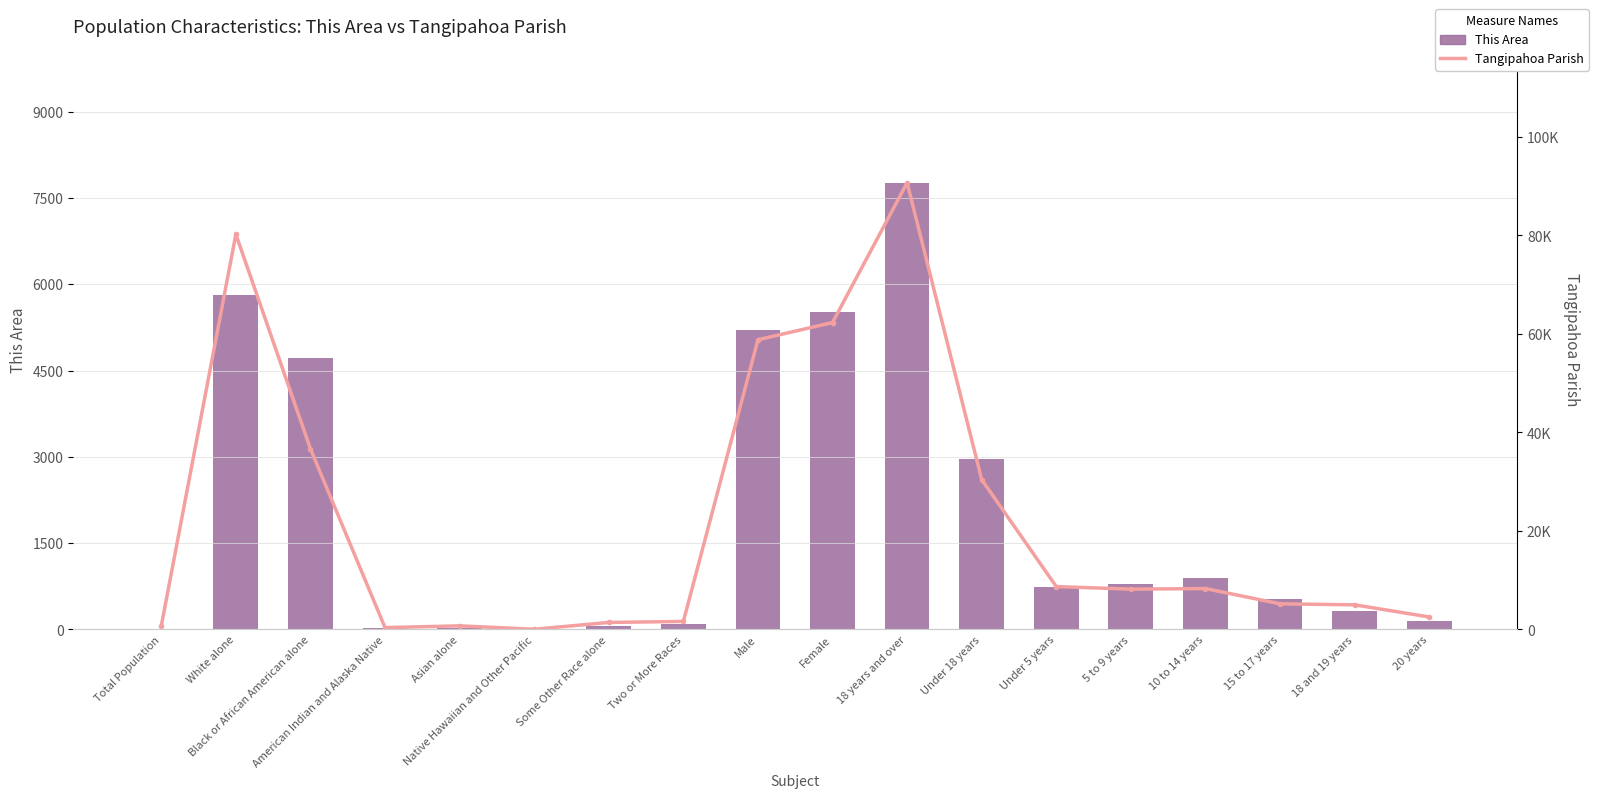

What is the label of the 8th bar from the right?

18 years and over